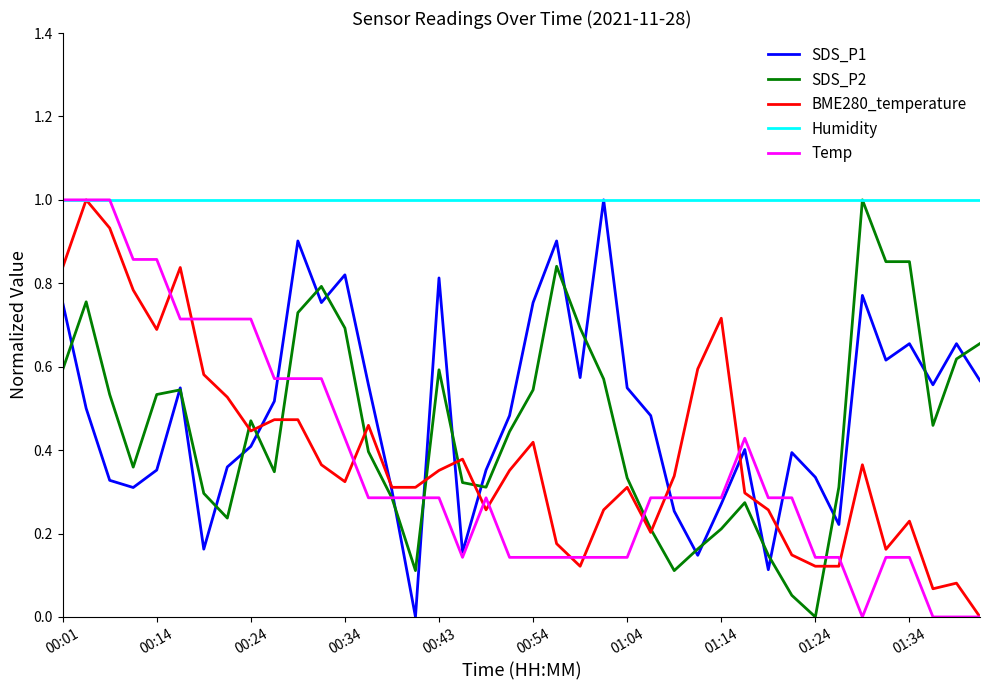

How many lines are shown in the chart?

5